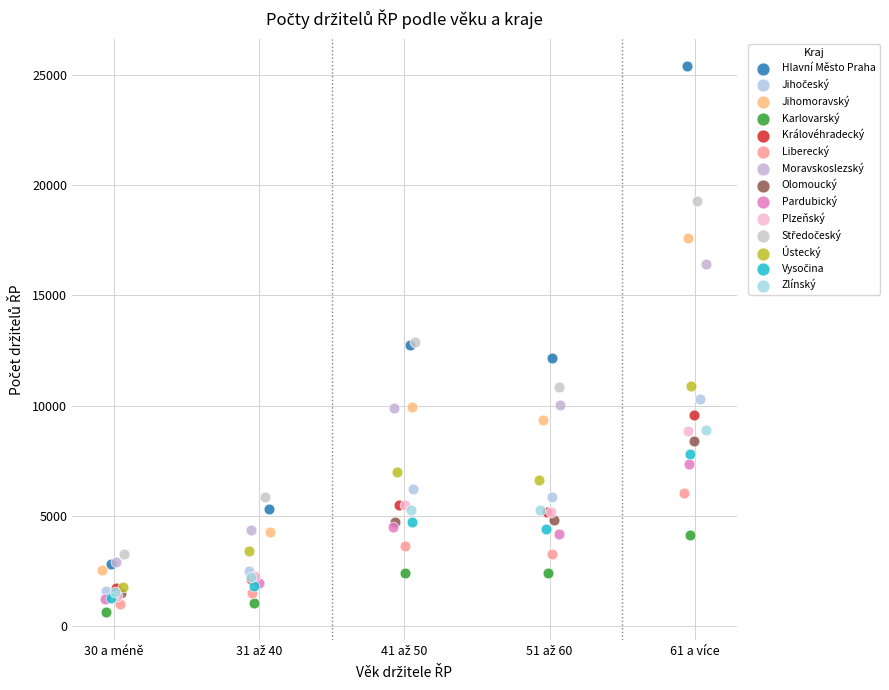

Which series reaches the minimum Y coordinate?

Karlovarský